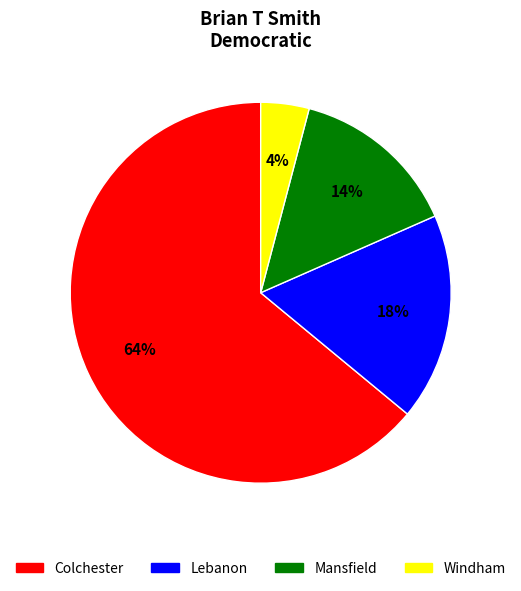

Which category has the biggest portion of the pie?

Colchester